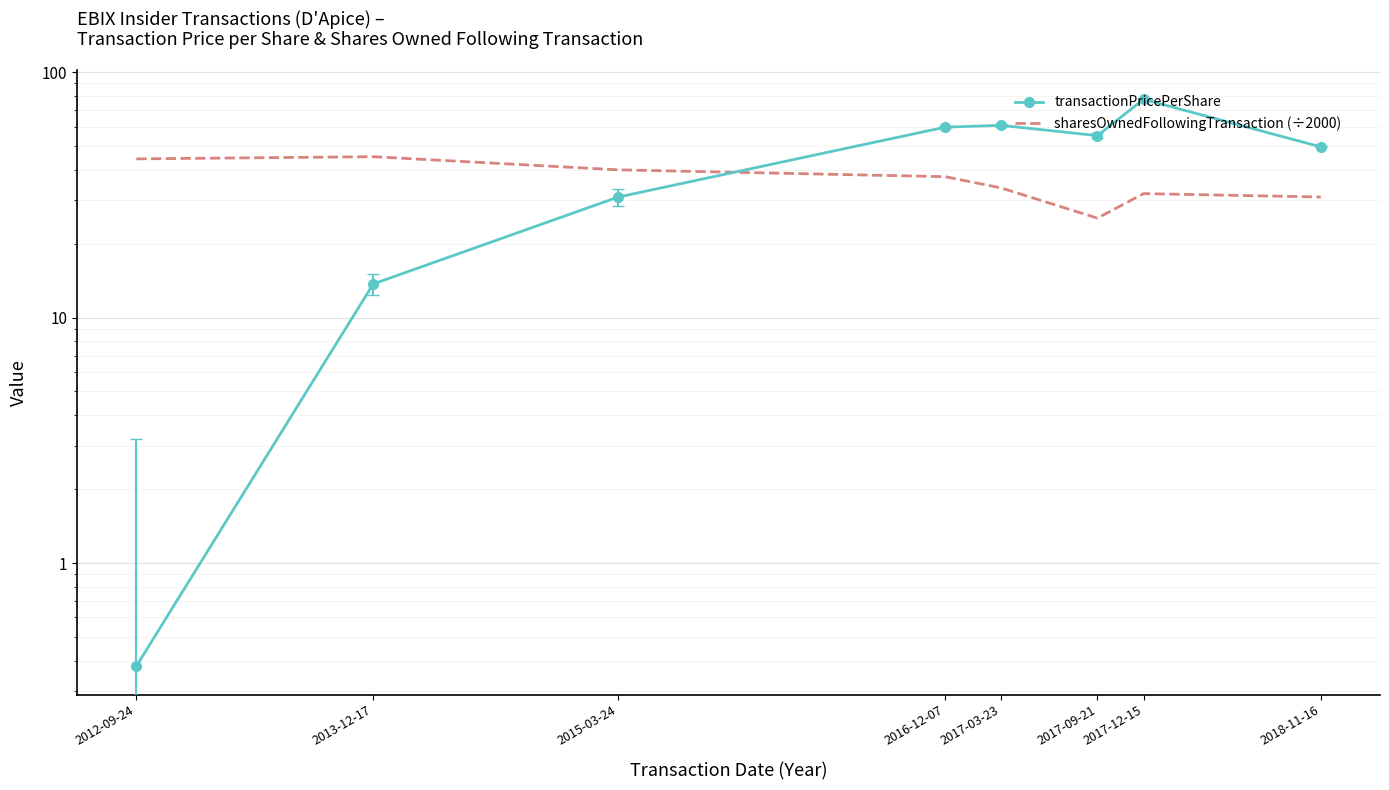

True or false: sharesOwnedFollowingTransaction (÷2000) has more than 2 points higher than both neighbors.

False